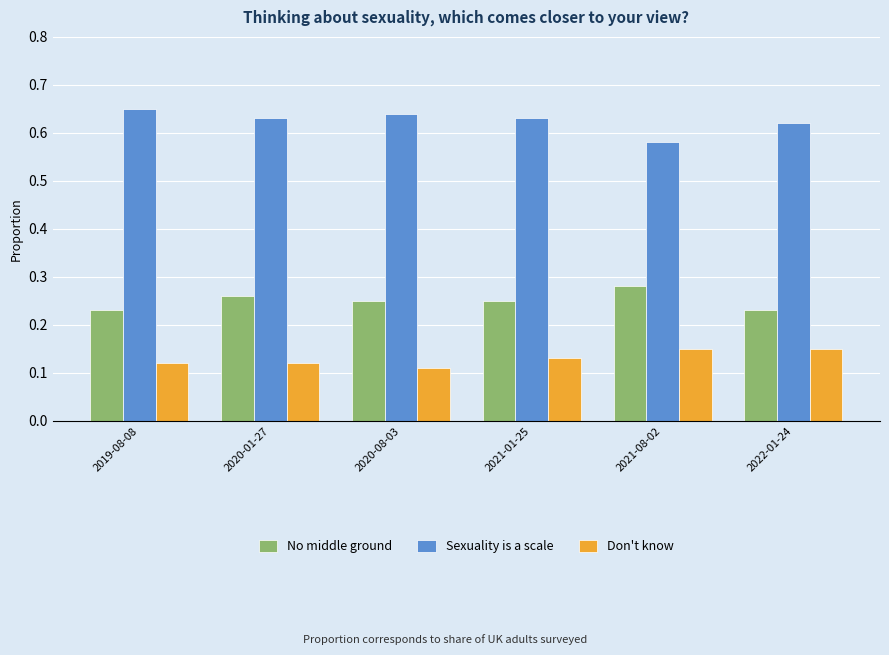

The Sexuality is a scale series shows 0.4 at 2021-08-02. True or false?

False